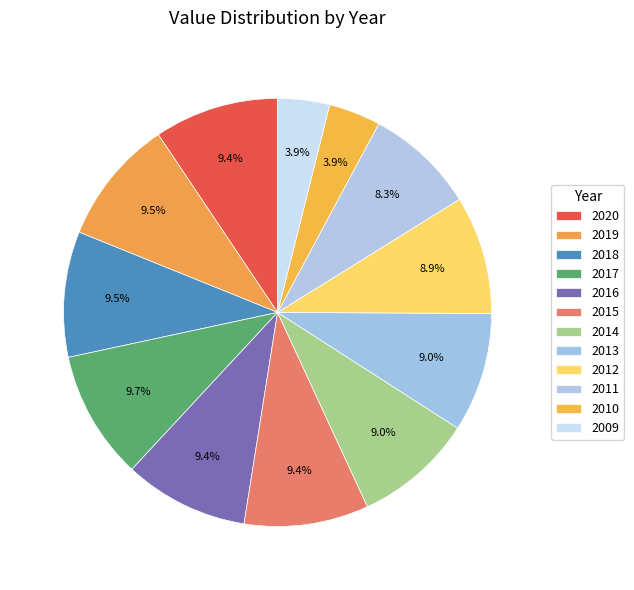

How many slices are in this pie chart?

12